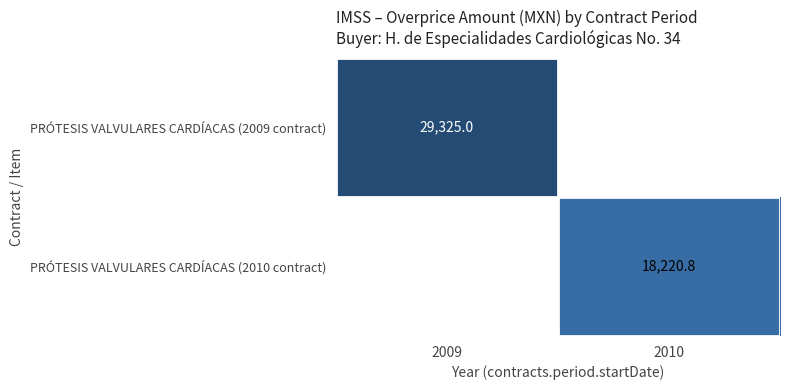

Is the value of PRÓTESIS VALVULARES CARDÍACAS (2009 contract) at 2009 greater than the value of PRÓTESIS VALVULARES CARDÍACAS (2010 contract) at 2010?

Yes